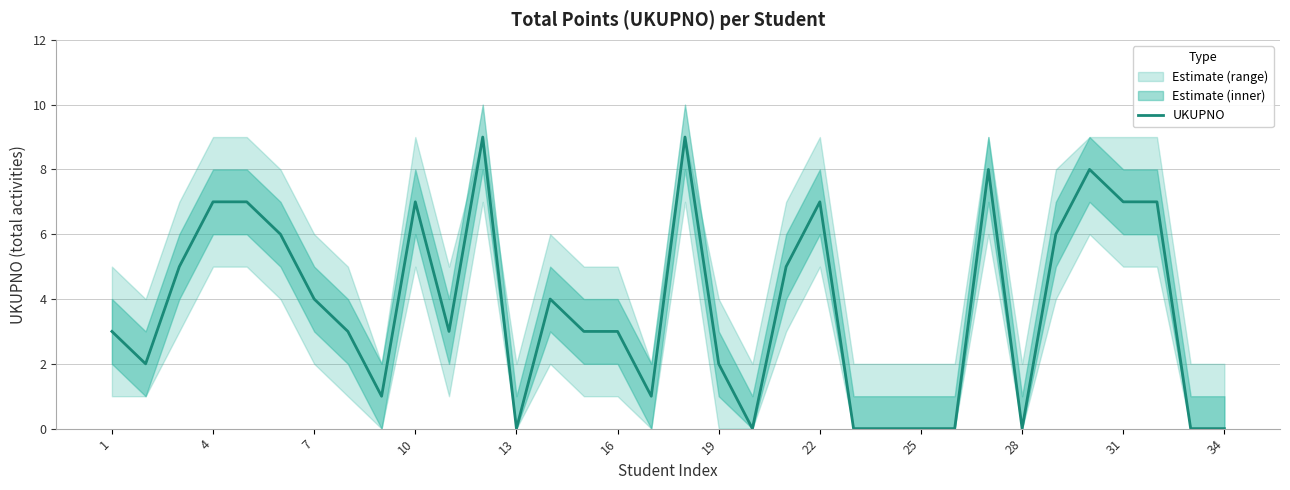

The UKUPNO series shows -6 at 25. True or false?

False